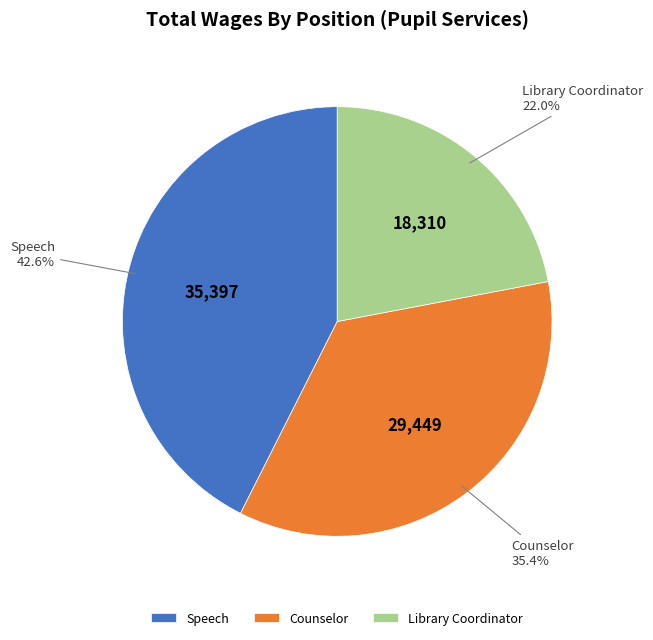

Count the number of slices in the pie.

3